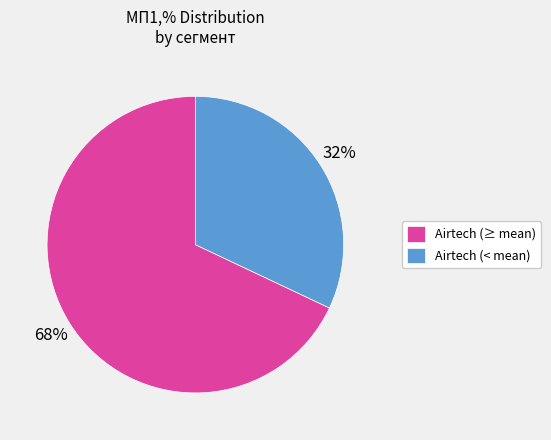

What is the largest slice in the pie chart?

Airtech (≥ mean)